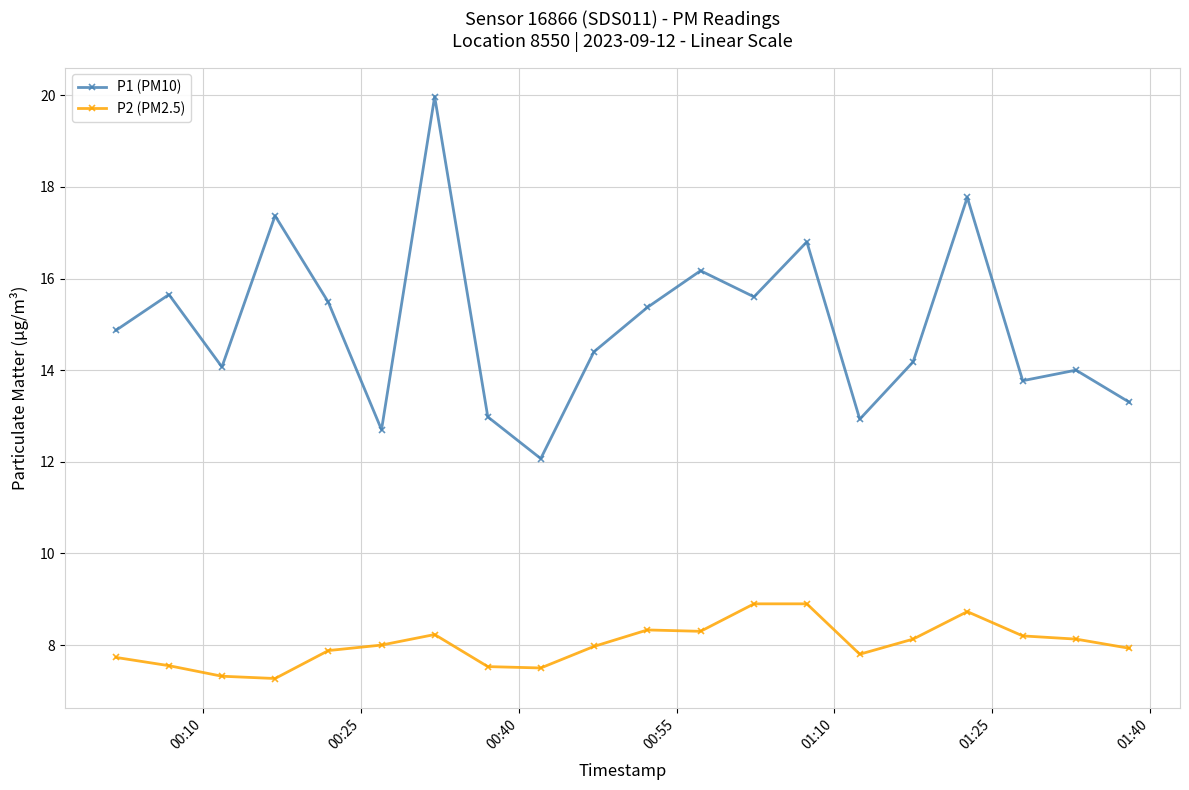

How many categories are shown in the chart?

20